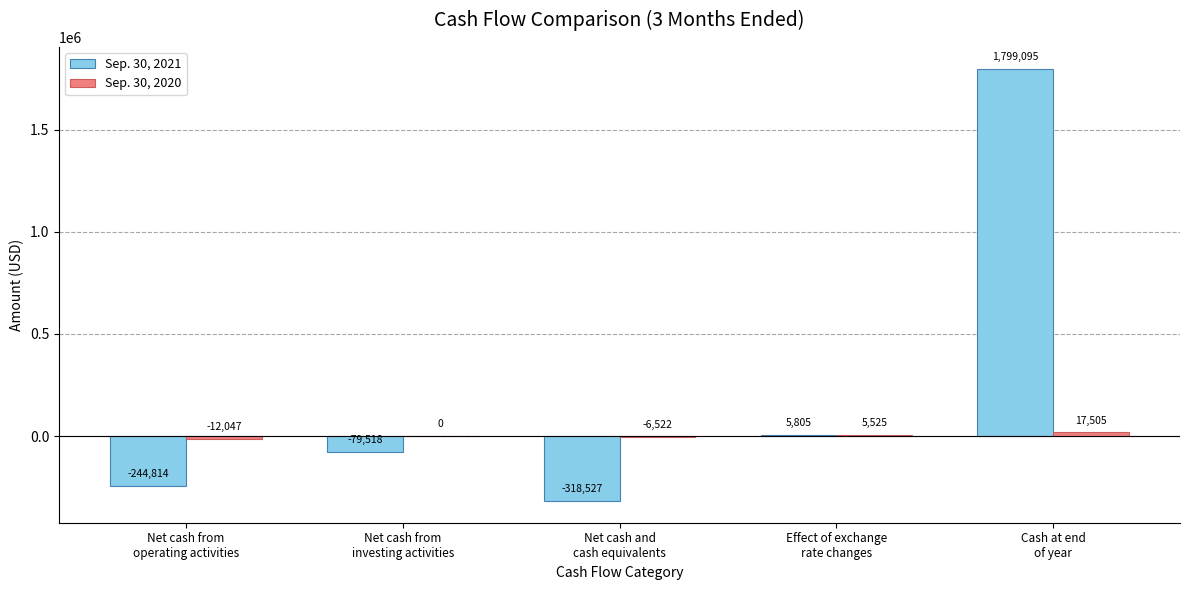

Which series has the largest total across all categories?

Sep. 30, 2021